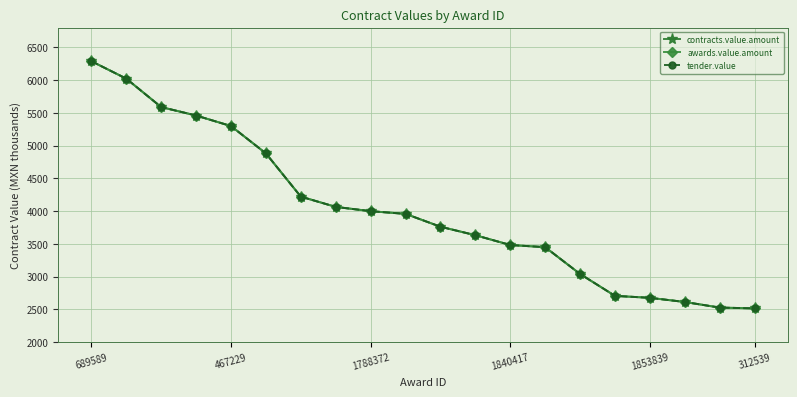

Is this an area chart (filled region under the line)?

No